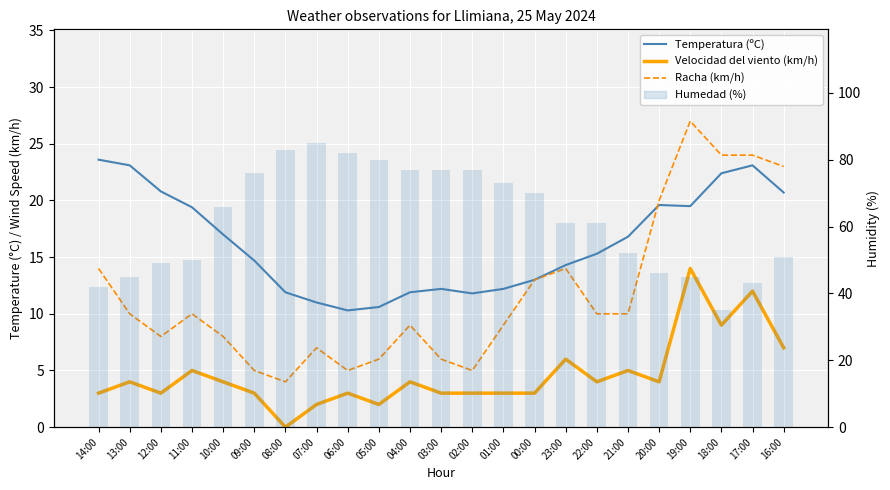

Between 09:00 and 23:00, which series saw the biggest shift?

Humedad (%)